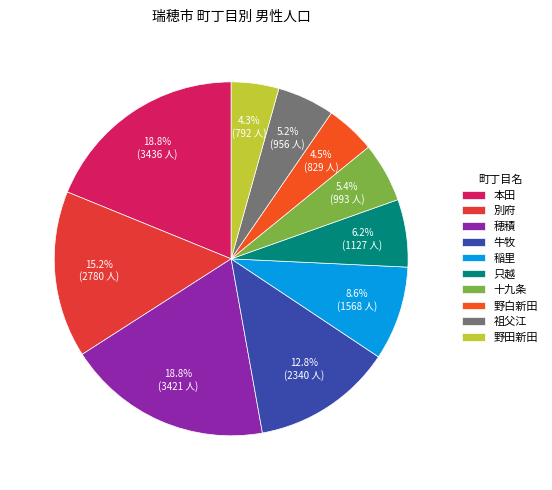

Is there a majority slice in this chart?

No